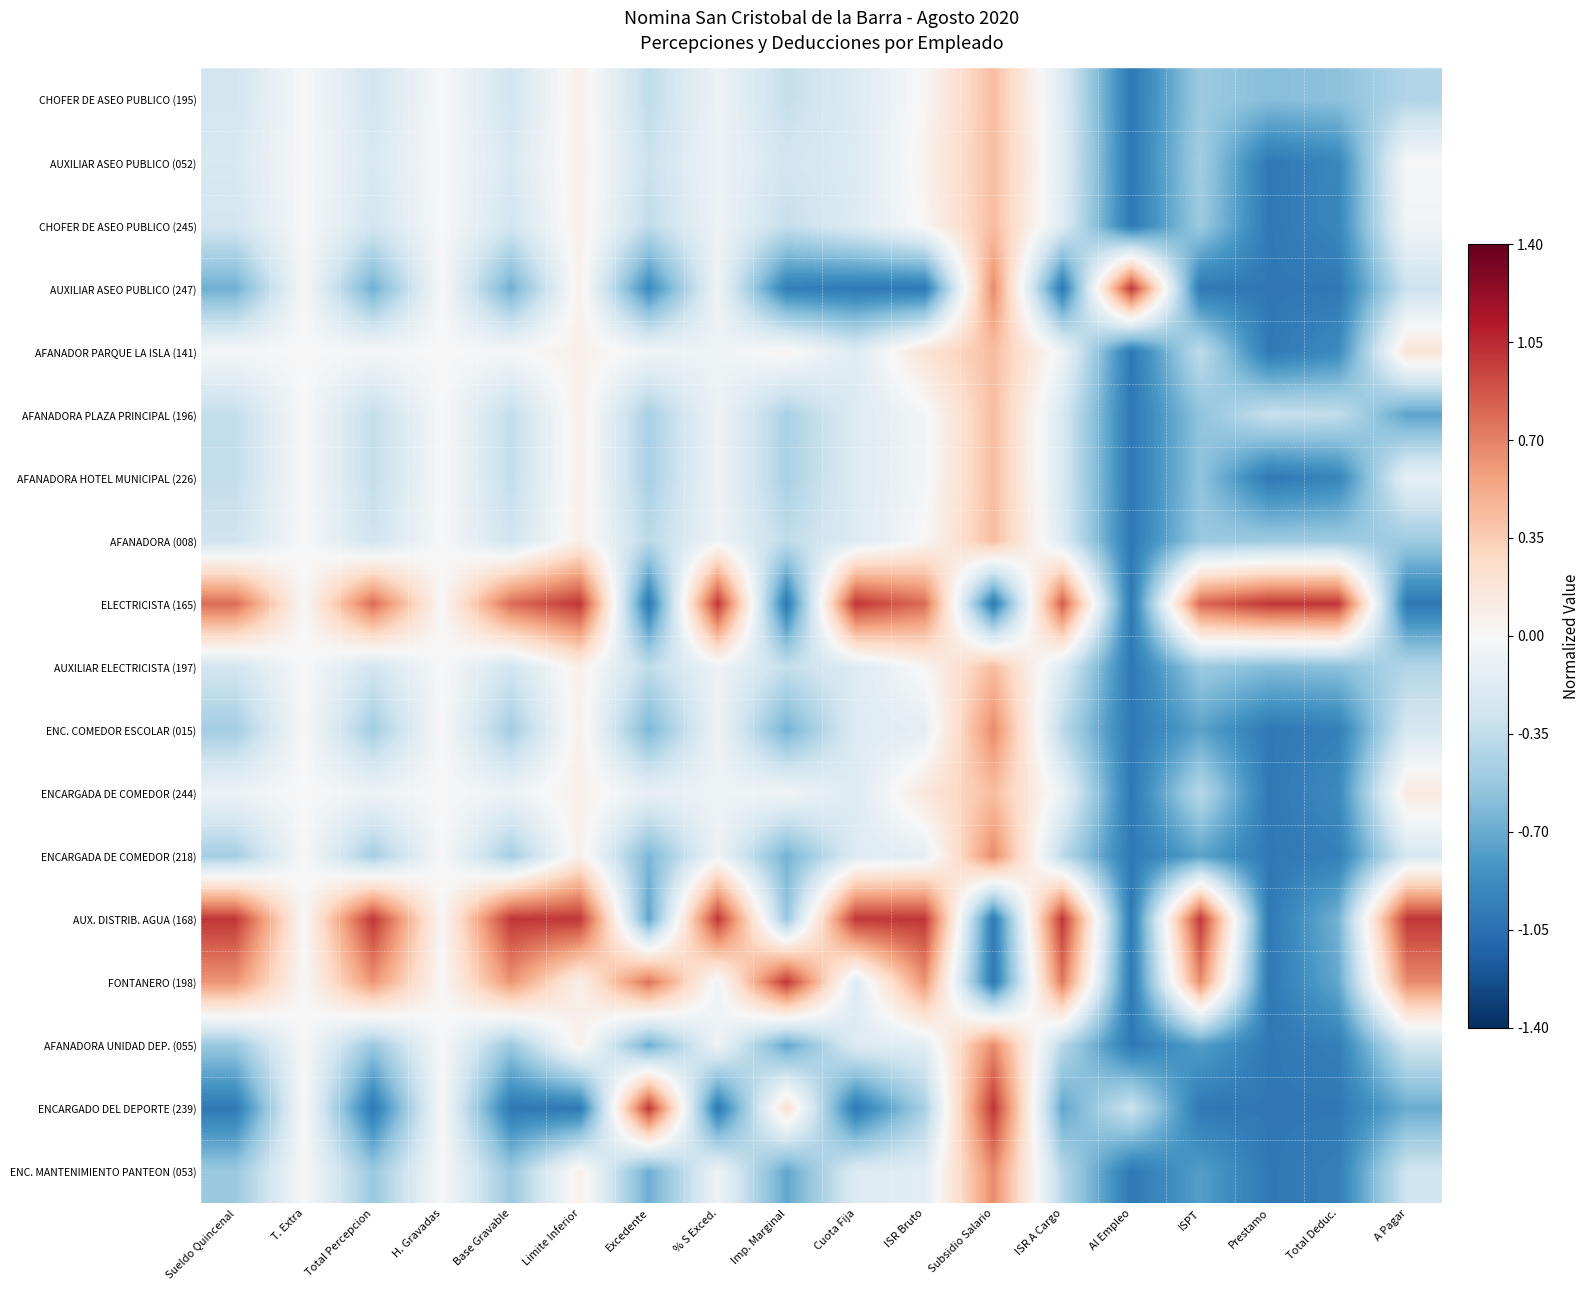

What is the total value across all series at Imp. Marginal?

-6.6